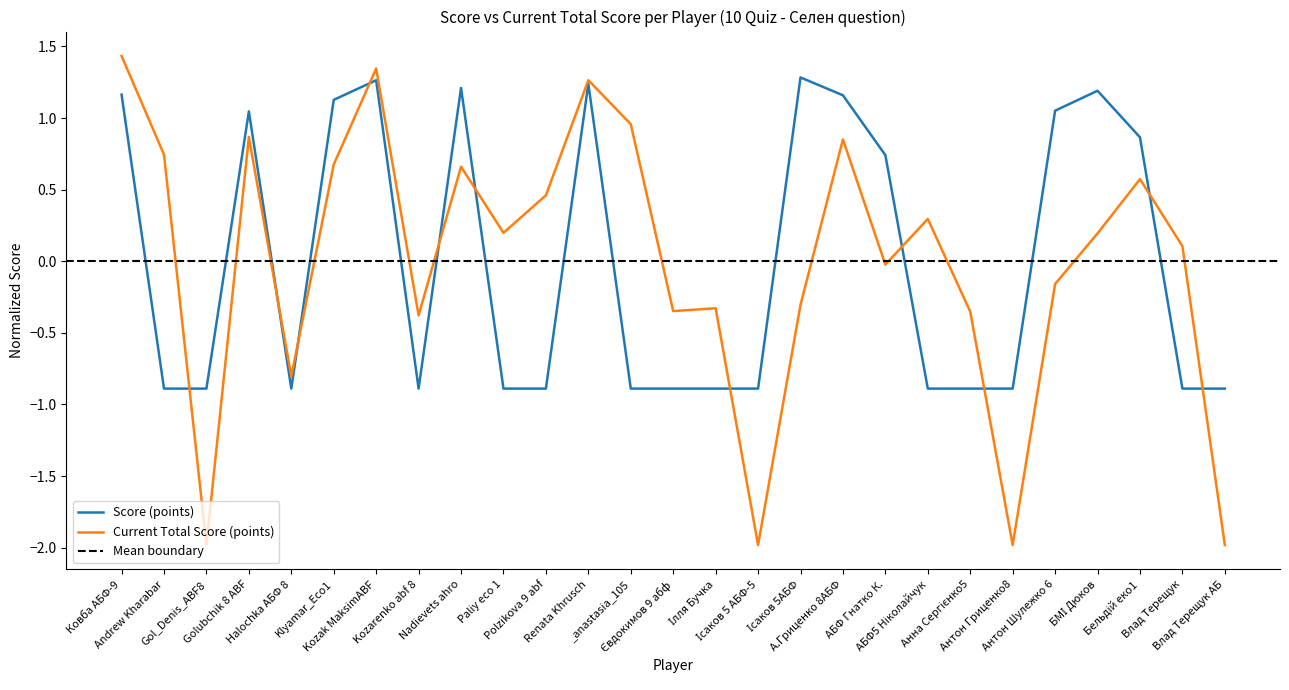

True or false: Current Total Score (points) and Score (points) intersect in this chart.

True